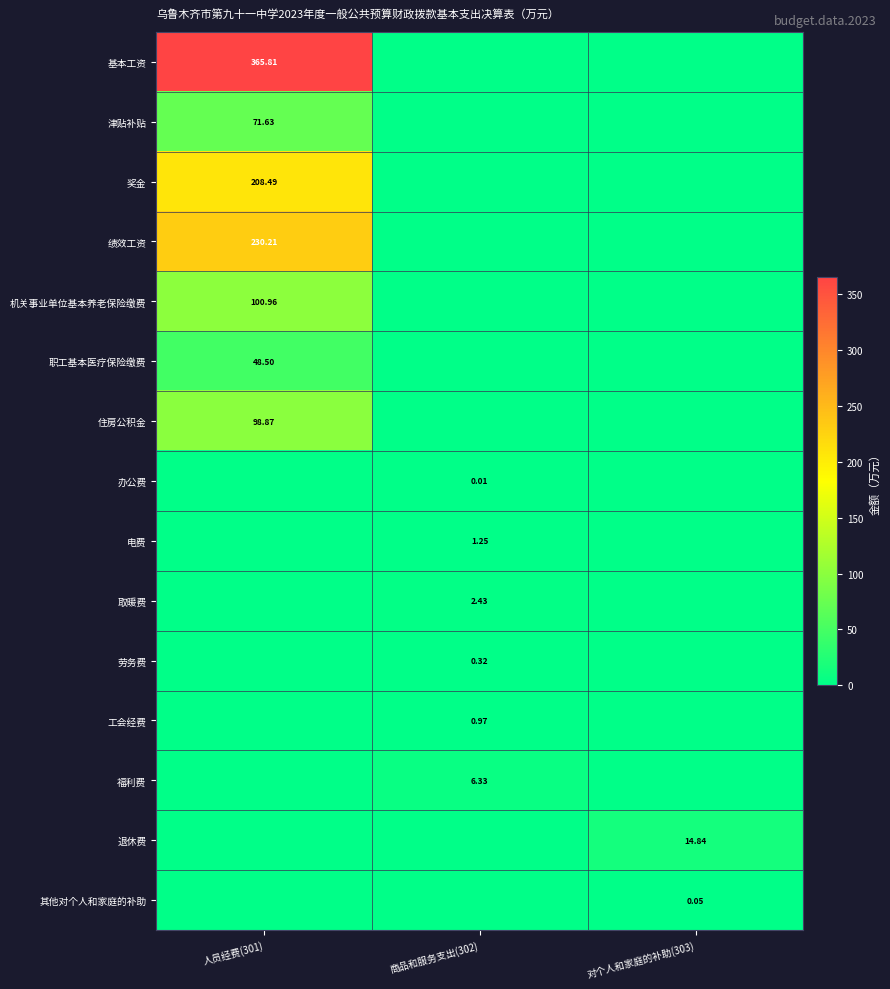

Between 商品和服务支出(302) and 对个人和家庭的补助(303), which series saw the biggest shift?

退休费